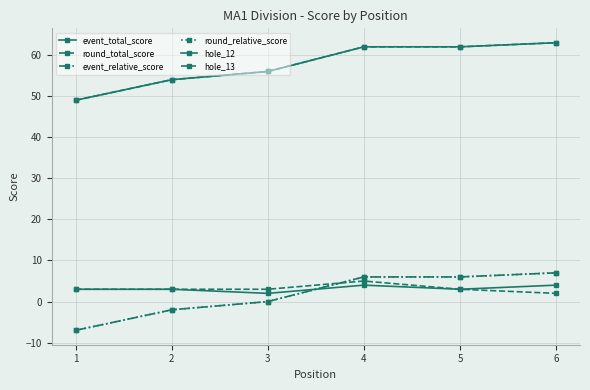

Where do hole_13 and round_relative_score first cross each other?

3 and 4